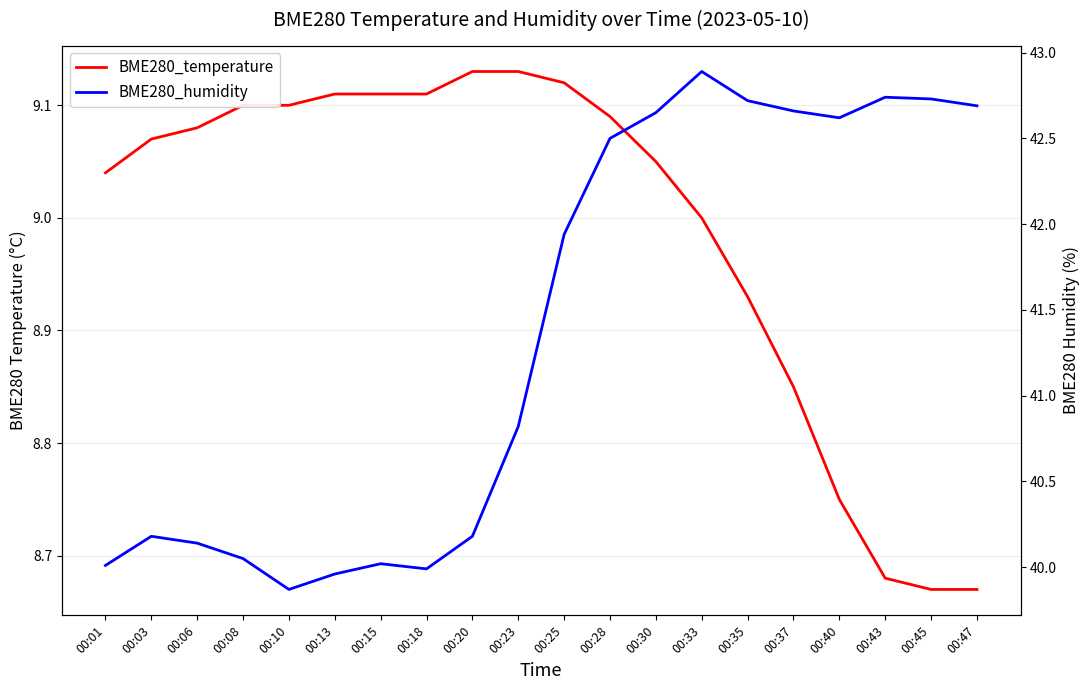

What is the smallest value displayed?

8.7